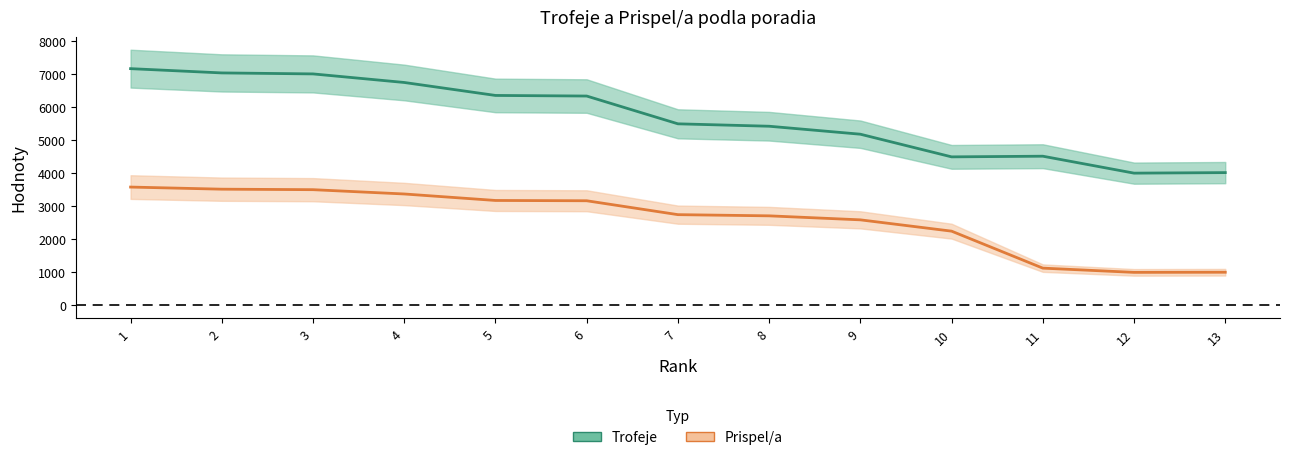

True or false: Trofeje and Prispel/a cross at least once.

False